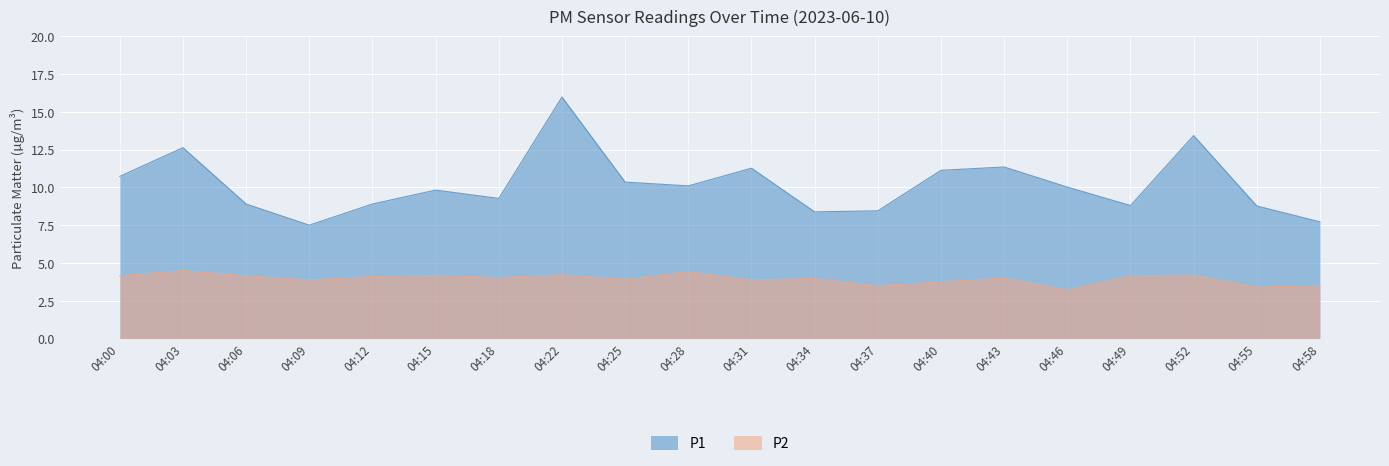

True or false: P2 has more than 2 points higher than both neighbors.

True